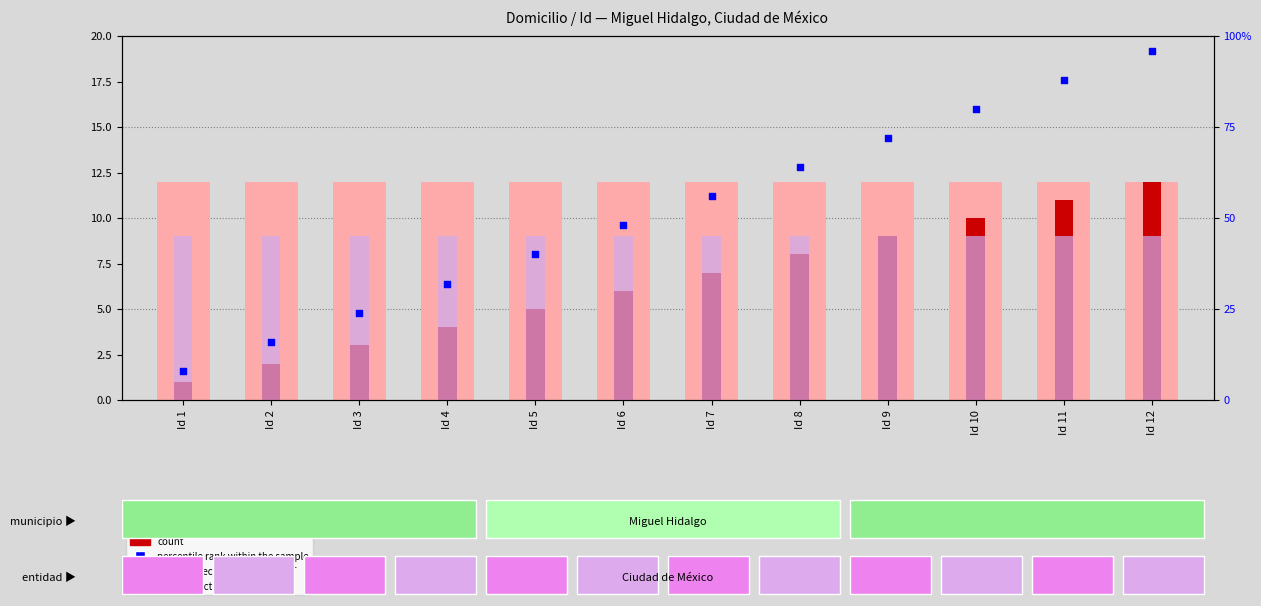

What is the total value across all series at Id 8?

93